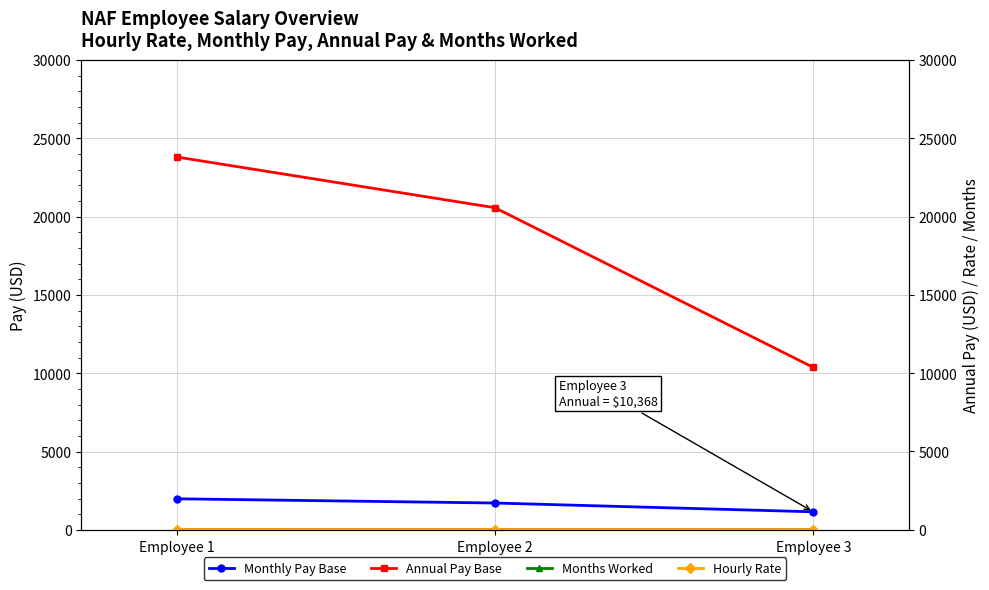

Which series has the largest range (max minus min)?

Annual Pay Base